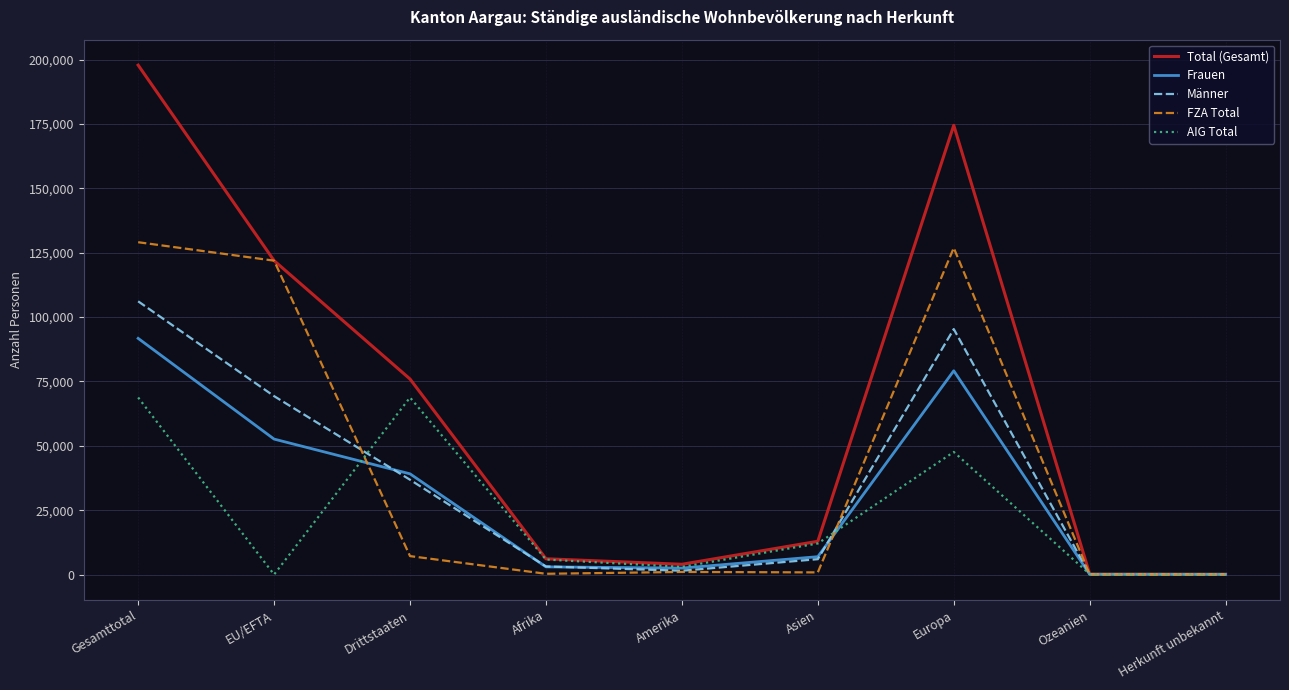

What is the difference between the maximum and minimum values in the FZA Total series?

129042